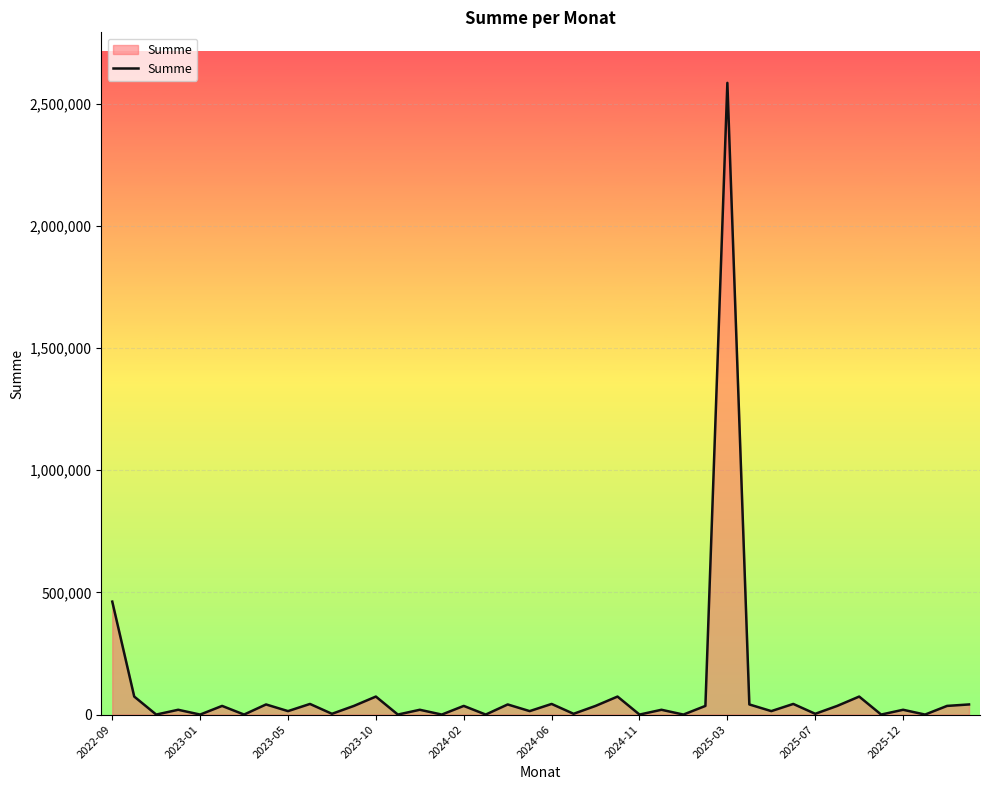

What is the difference between the maximum and minimum values?

2586000.0